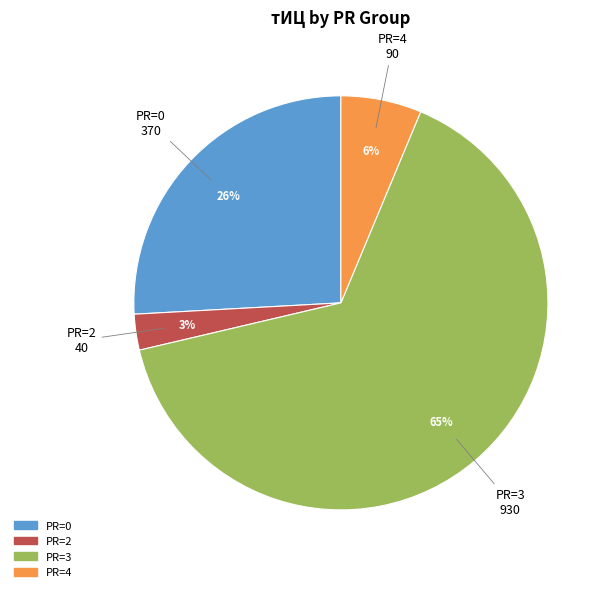

Which has a higher value, PR=3 or PR=0?

PR=3